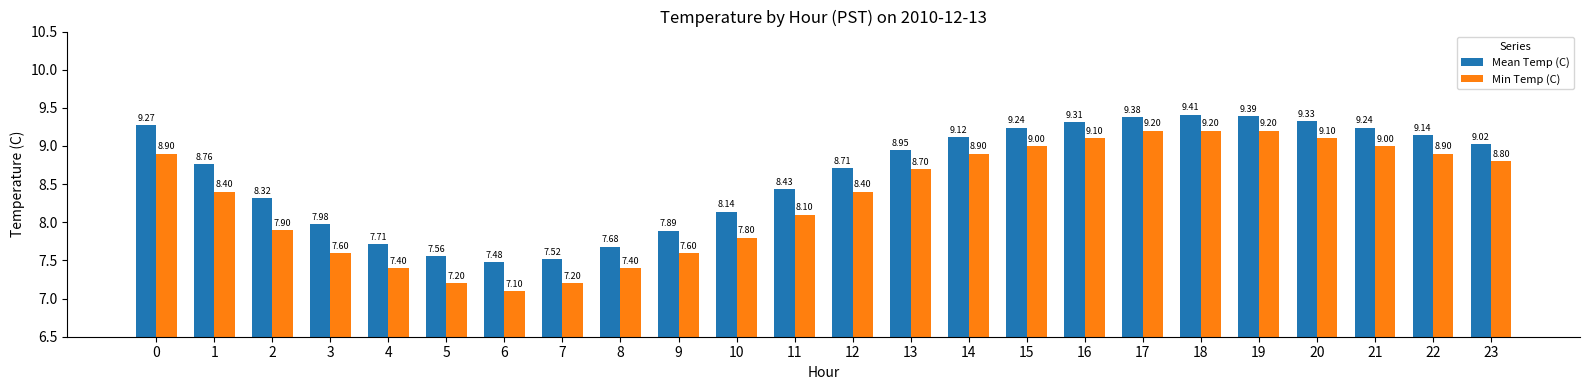

What are all the series names shown in the legend?

Mean Temp (C), Min Temp (C)